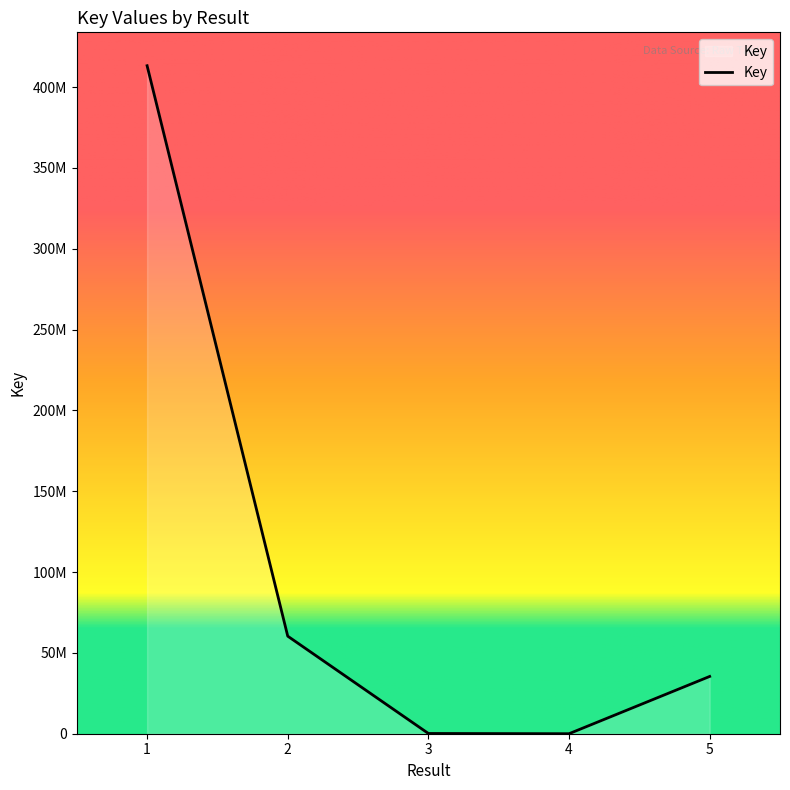

What is the change in value from 2 to 3?

-60185410